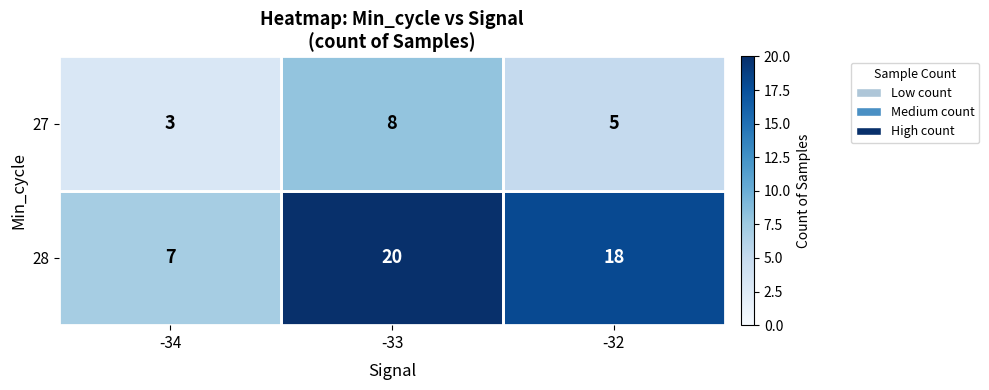

At which category is the sum across all series the highest?

-33